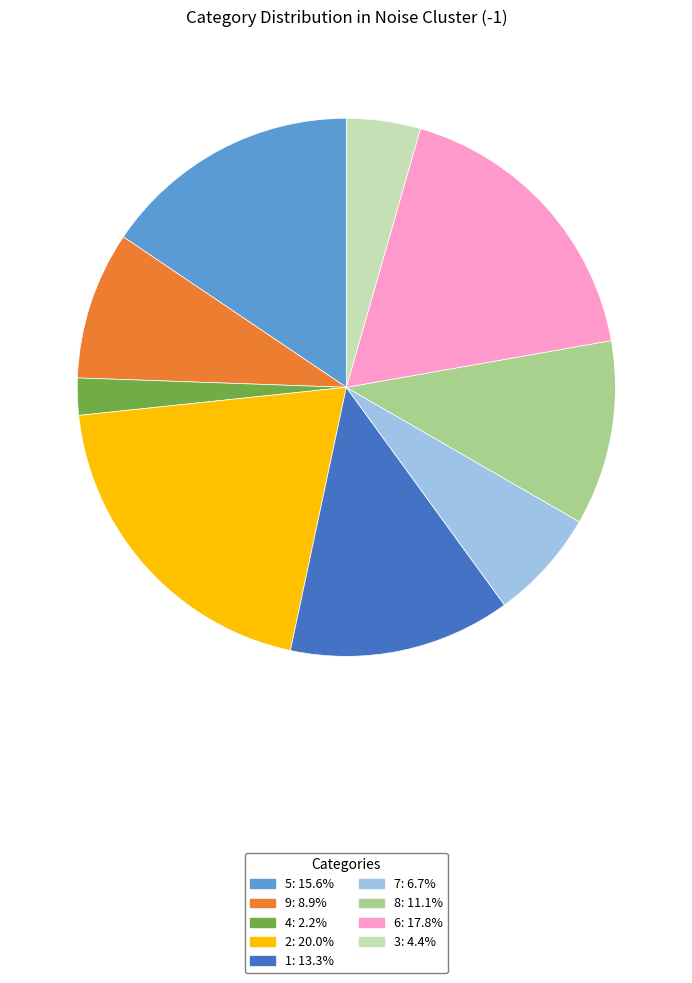

Count the number of slices in the pie.

9